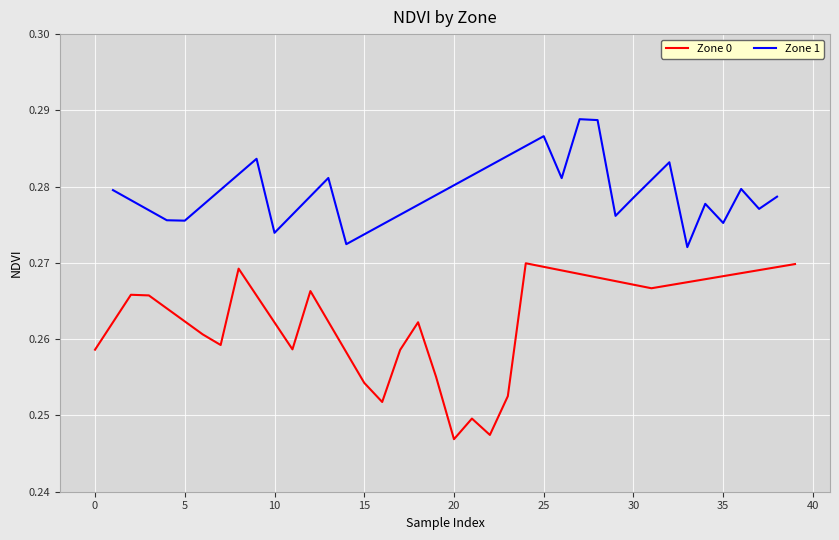

Is it true that Zone 1 equals 0.4 at 30?

False